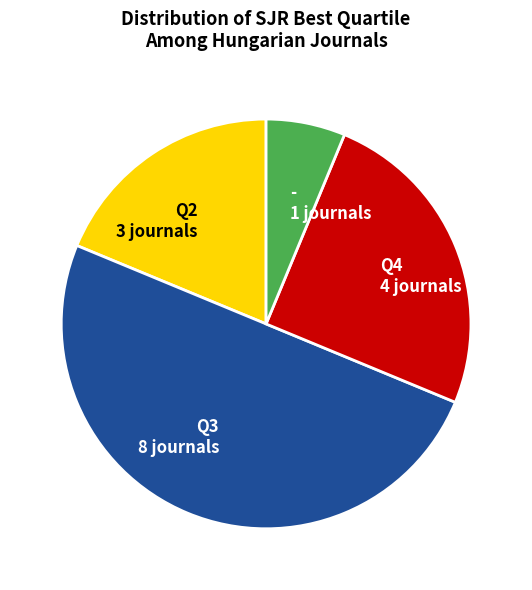

How many segments does this pie chart have?

4